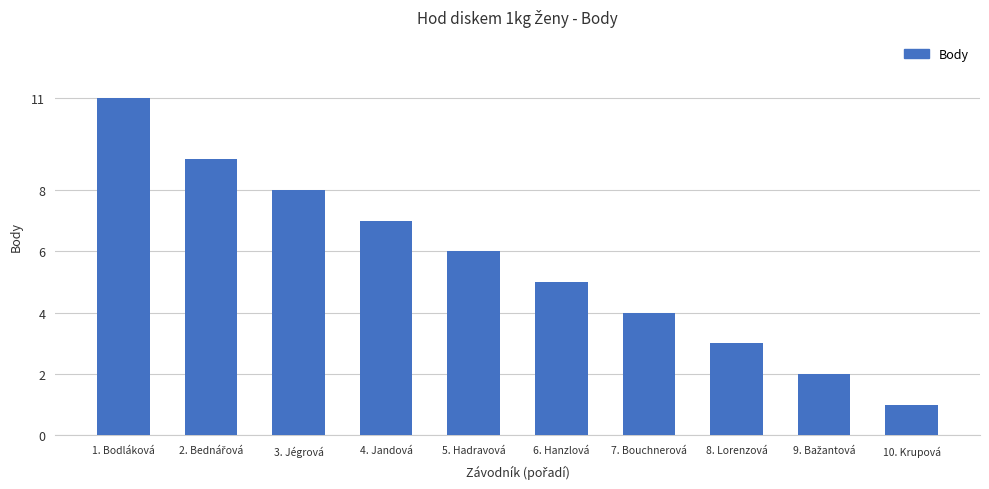

Approximately how many times larger is the value at 8. Lorenzová compared to 5. Hadravová?

0.5